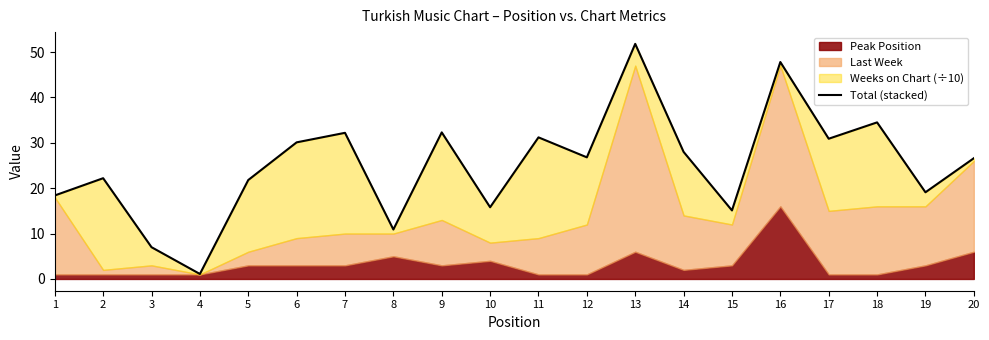

Which label corresponds to the largest value in the chart?

13